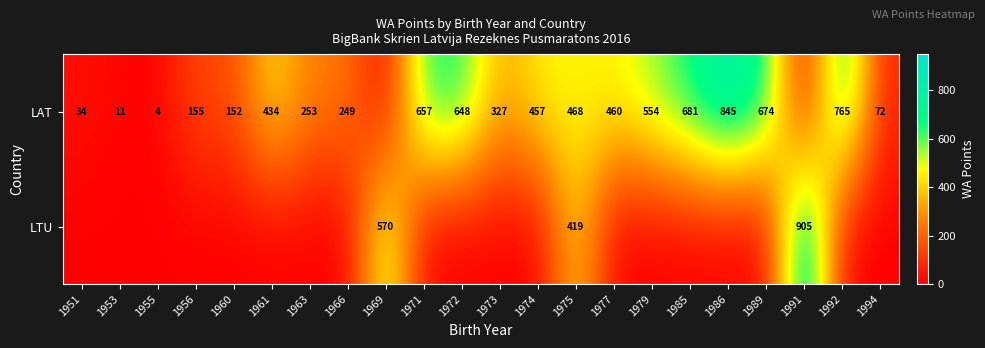

The value of LAT at 1974 is 457. True or false?

True